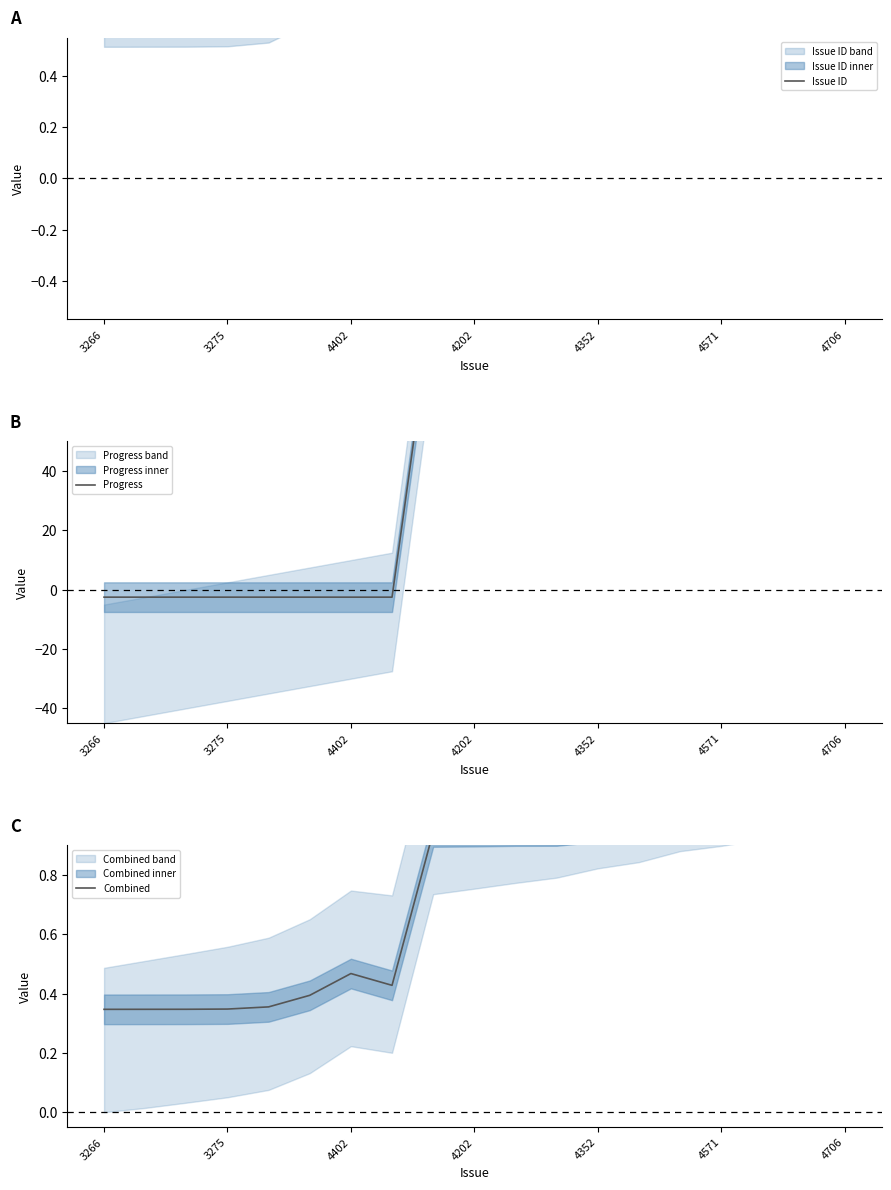

True or false: Issue ID has a value of 0.9 at 4202.

True